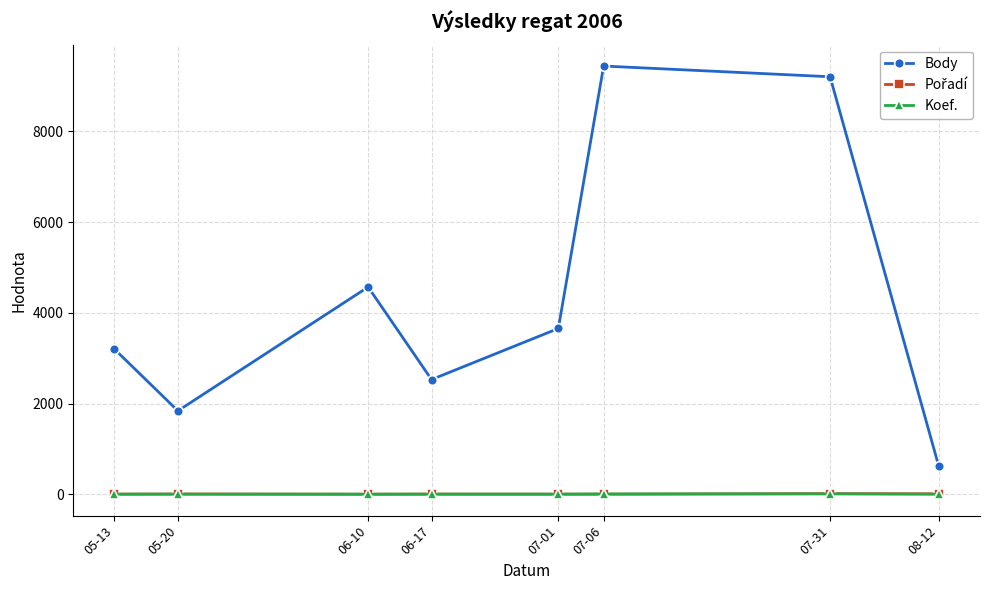

Which series has the largest total across all categories?

Body